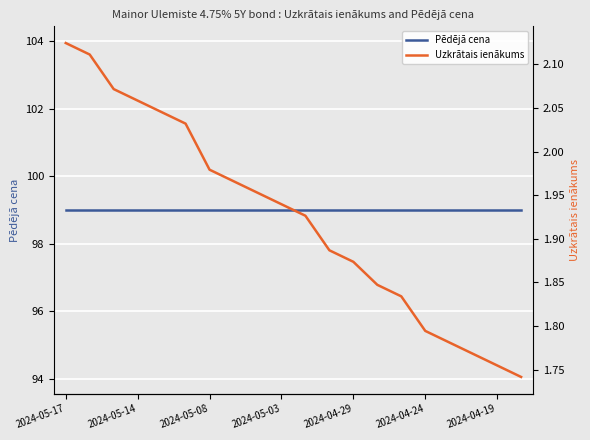

Rank the series by their average value, from highest to lowest.

Pēdējā cena, Uzkrātais ienākums